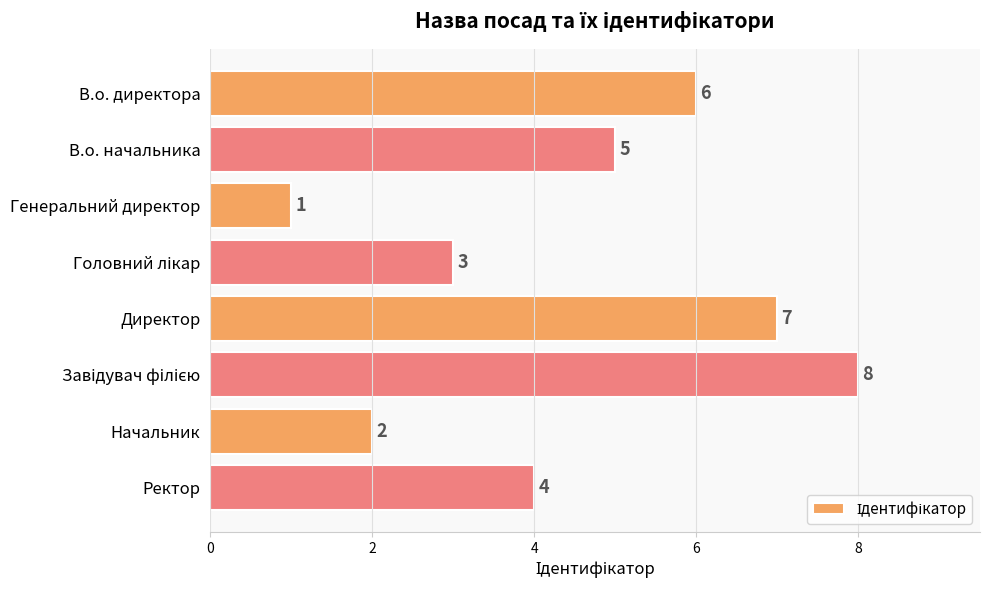

What position from the bottom is В.о. начальника?

7